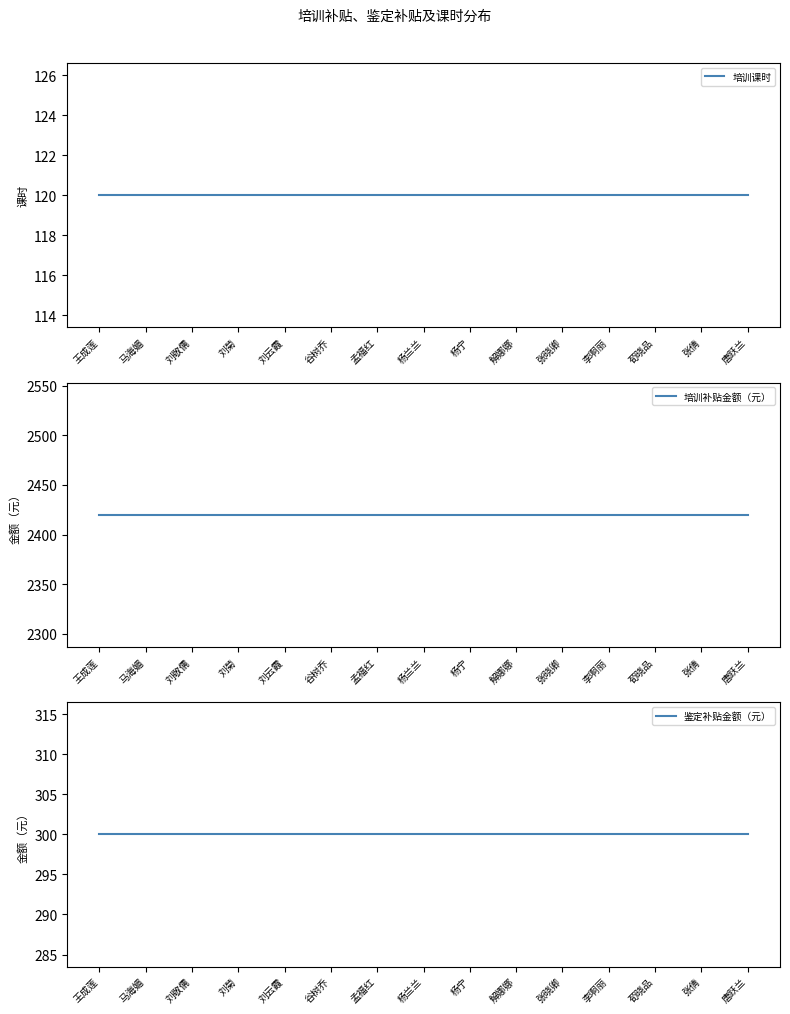

Reading left to right, what are all the values shown in this chart?

培训课时: 120	120	120	120	120	120	120	120	120	120	120	120	120	120	120
培训补贴金额（元）: 2420	2420	2420	2420	2420	2420	2420	2420	2420	2420	2420	2420	2420	2420	2420
鉴定补贴金额（元）: 300	300	300	300	300	300	300	300	300	300	300	300	300	300	300